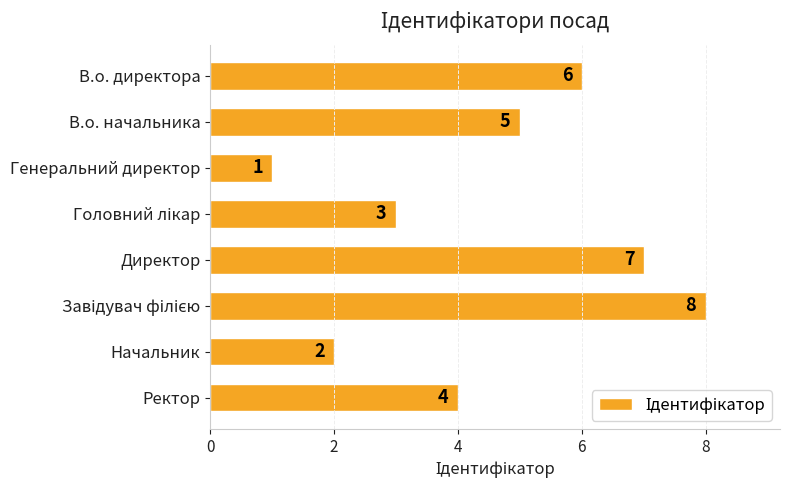

Which has a higher value, В.о. директора or Ректор?

В.о. директора